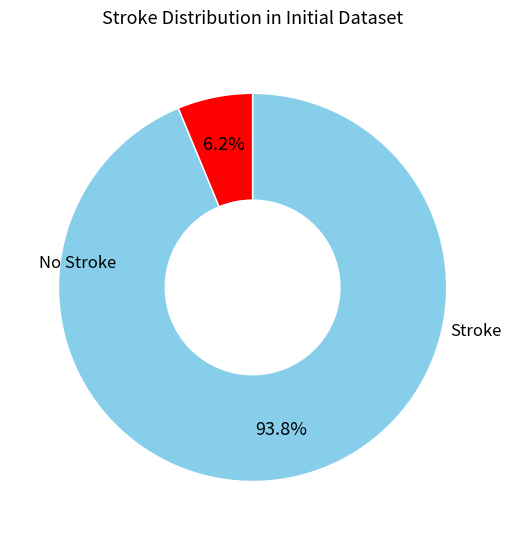

Is there a majority slice in this chart?

Yes